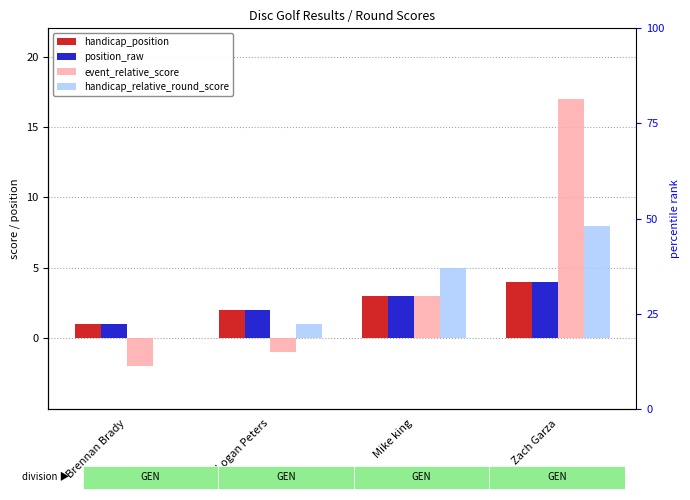

How many data points does each series have?

4